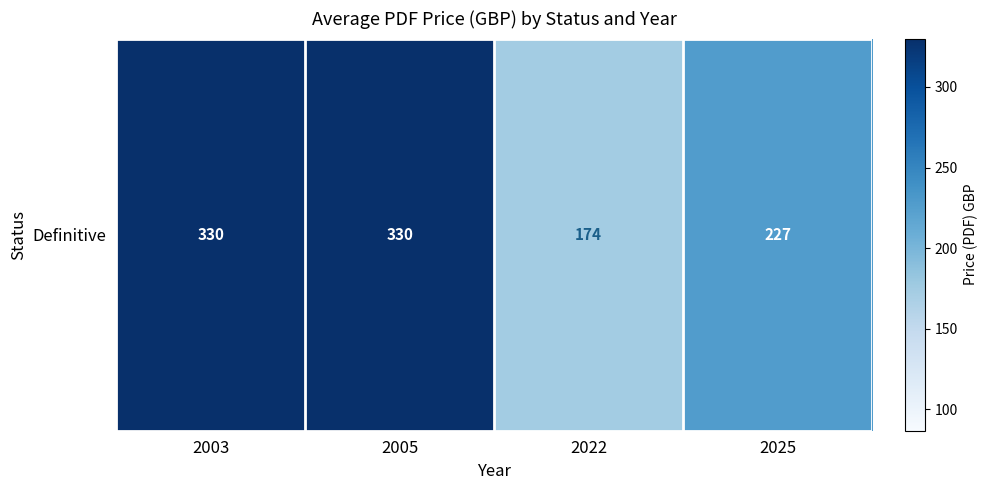

Rank the categories by value from lowest to highest.

2022, 2025, 2003, 2005